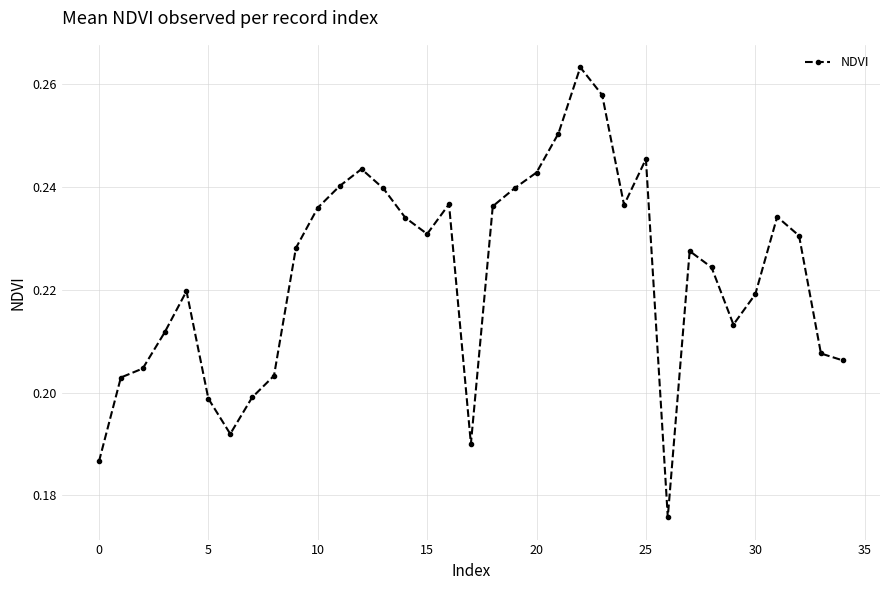

What is the sum of all values?

7.8